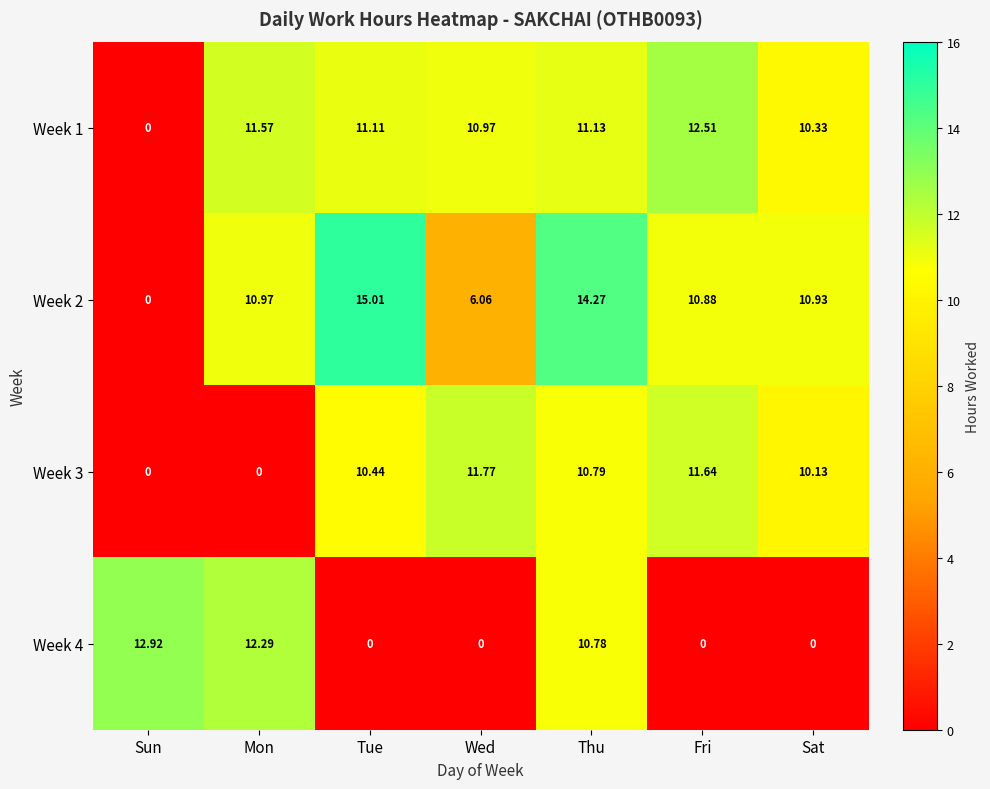

How many data points in Week 2 are above 10?

5